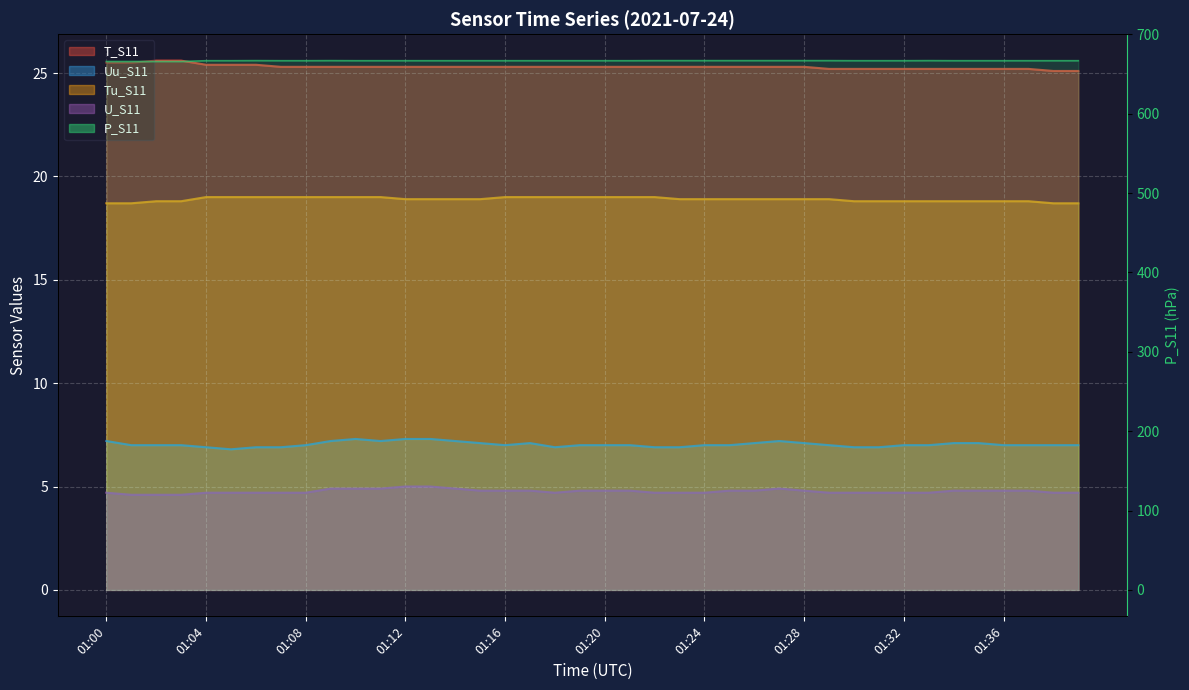

Read the value at 01:28.

666.9